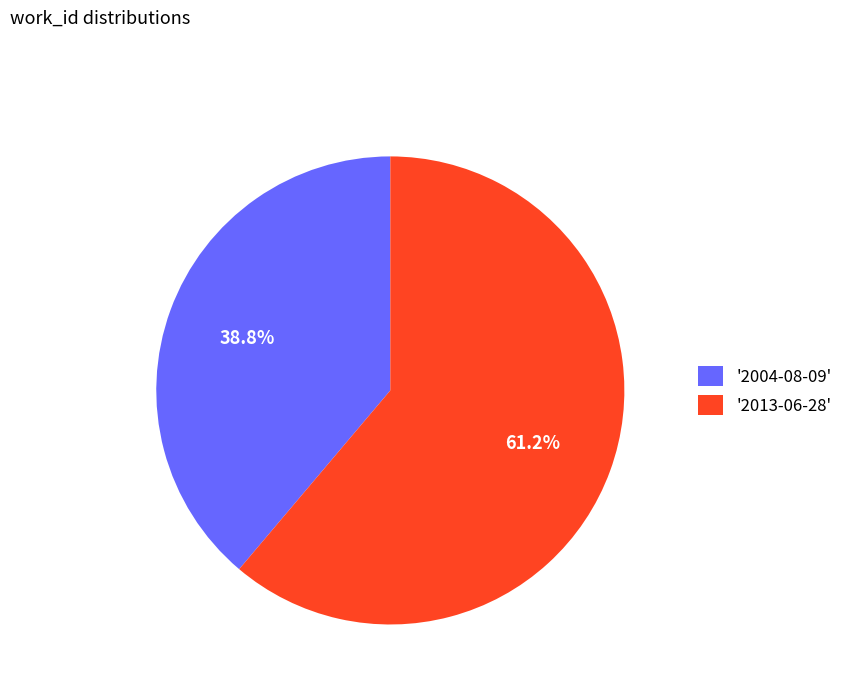

Rank the categories by value from lowest to highest.

'2004-08-09', '2013-06-28'